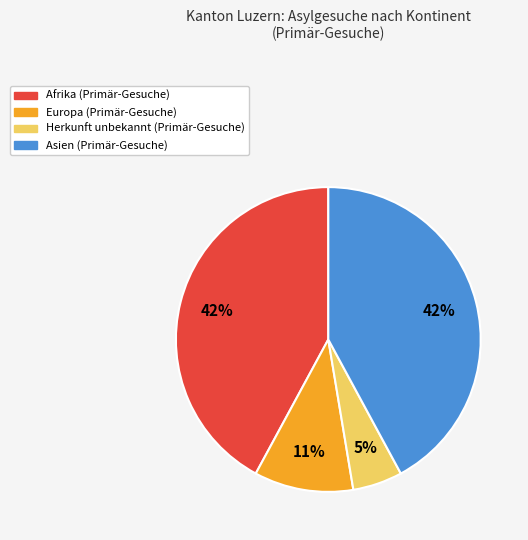

True or false: Europa accounts for 11% of the total.

True